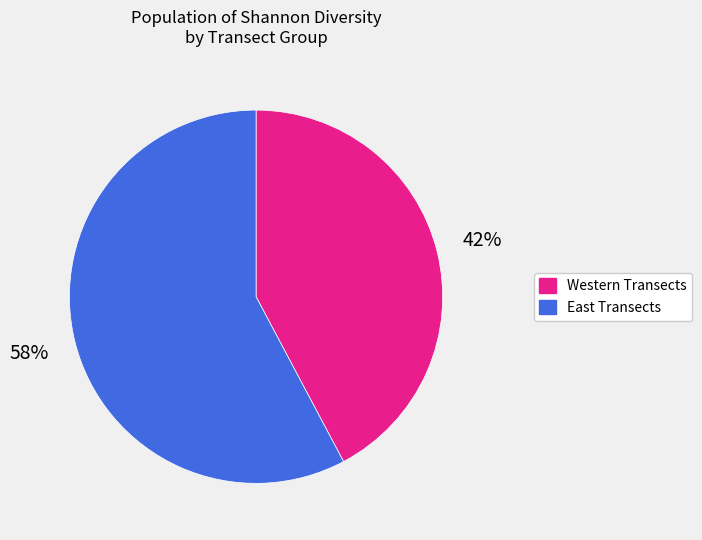

Which slice is the smallest?

Western Transects